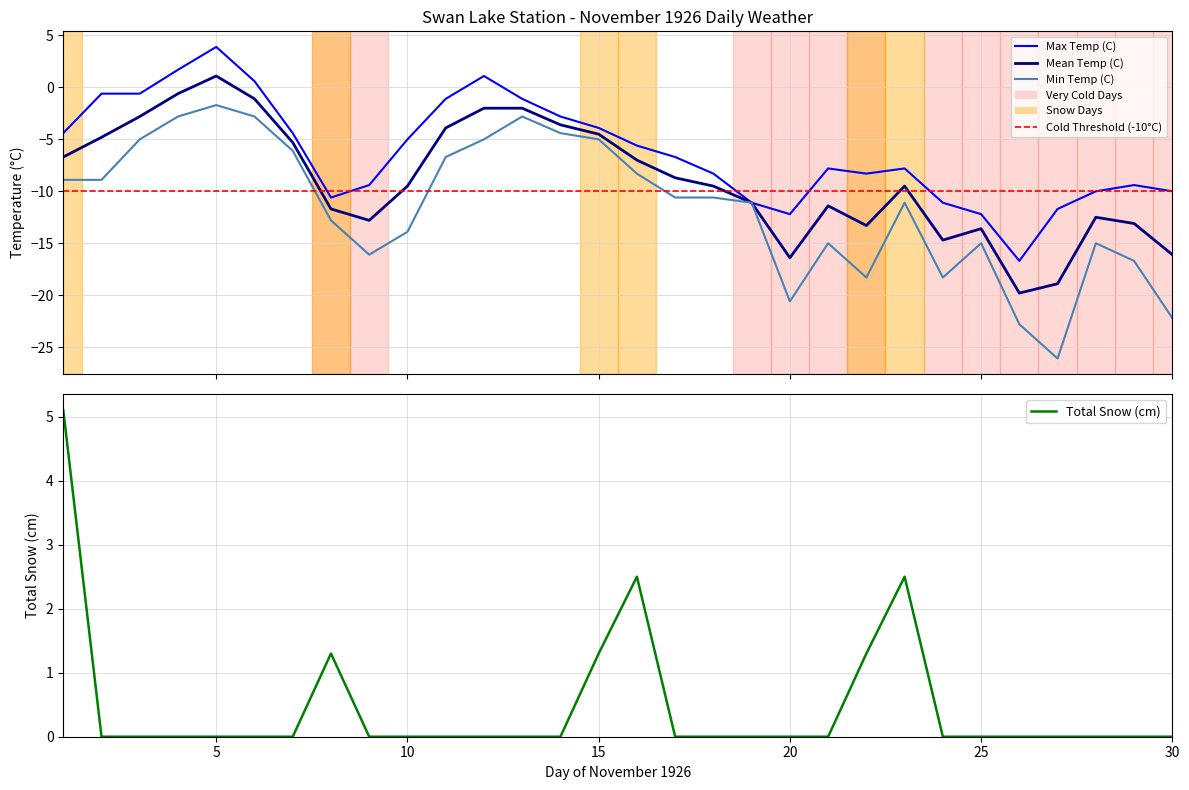

How many categories are shown in the chart?

30